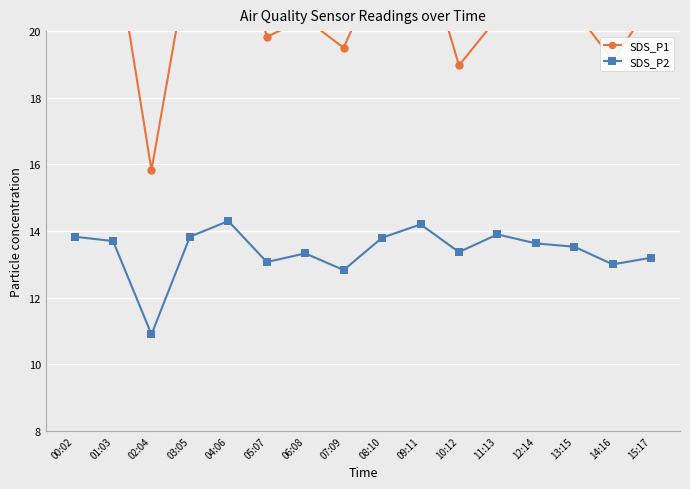

Which category has the highest value across all series?

04:06